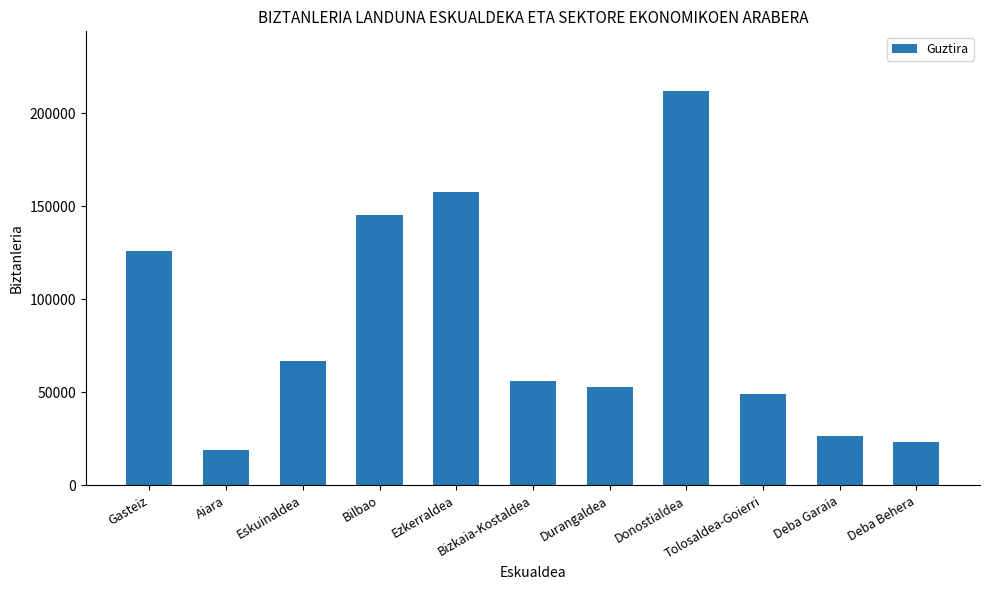

Is it true that the value at Donostialdea is 212206.7?

True